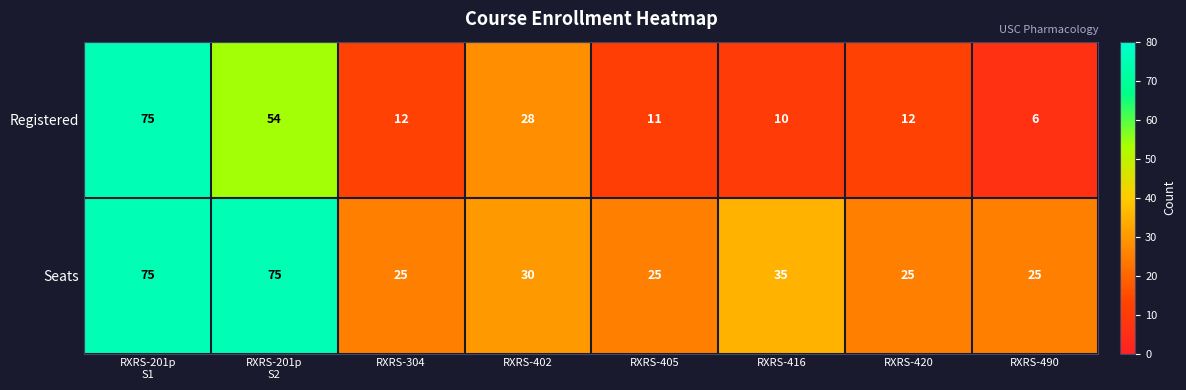

Count the number of data series in this chart.

2